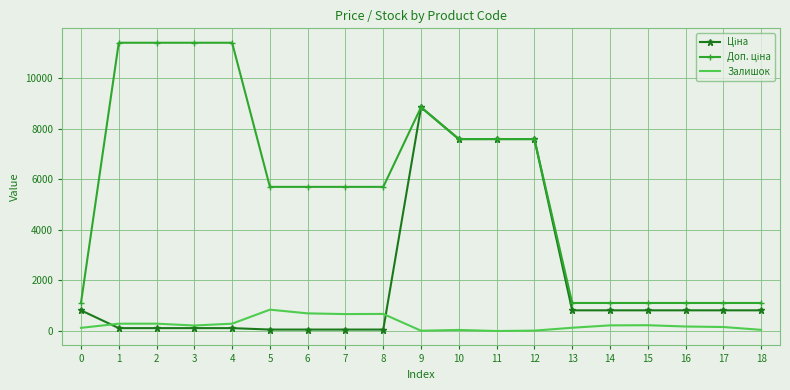

At which category is the sum across all series the highest?

9